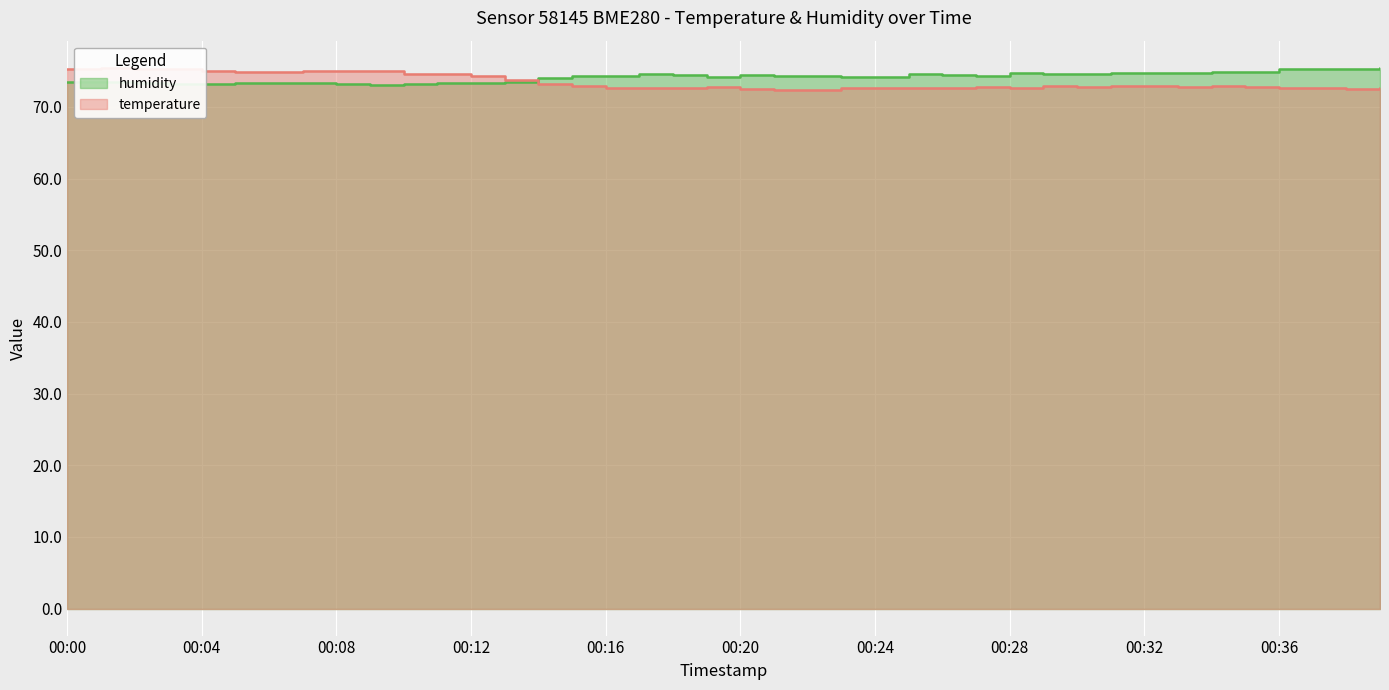

Reading left to right, what are all the values shown in this chart?

temperature: 75.3	75.5	75.3	75.3	75.0	74.8	74.8	74.9	74.9	74.9	74.6	74.6	74.4	73.7	73.1	72.9	72.7	72.6	72.7	72.7	72.5	72.4	72.3	72.6	72.6	72.6	72.7	72.7	72.6	72.9	72.8	72.9	72.9	72.8	72.9	72.7	72.7	72.6	72.5	72.7
humidity: 73.5	73.5	73.3	73.2	73.1	73.4	73.4	73.3	73.2	73.1	73.1	73.3	73.4	73.5	74.0	74.2	74.3	74.5	74.4	74.2	74.4	74.3	74.2	74.1	74.2	74.6	74.5	74.3	74.7	74.6	74.6	74.7	74.7	74.7	74.9	74.9	75.3	75.2	75.3	75.4